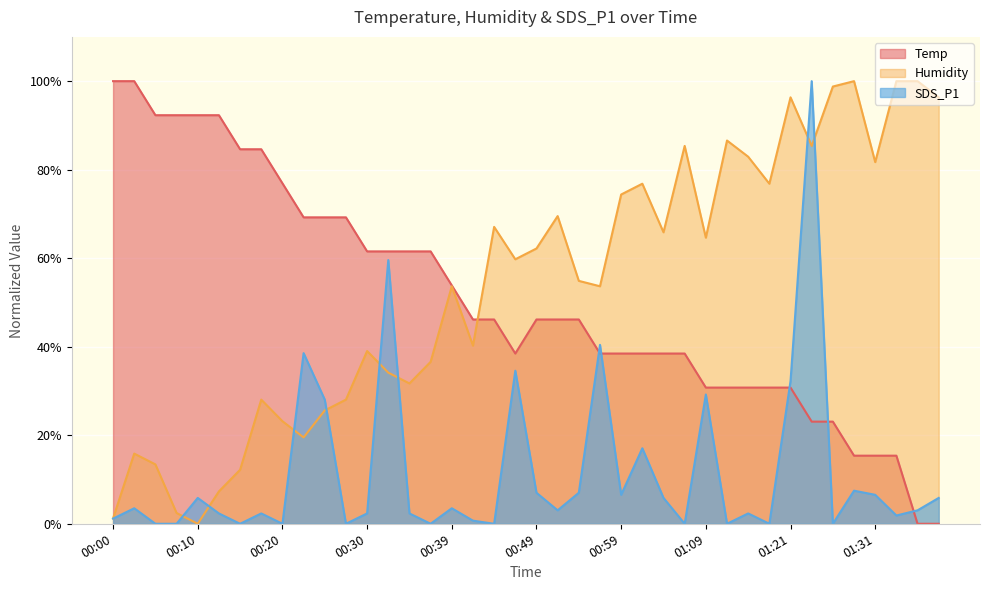

True or false: Temp and SDS_P1 cross at least once.

True